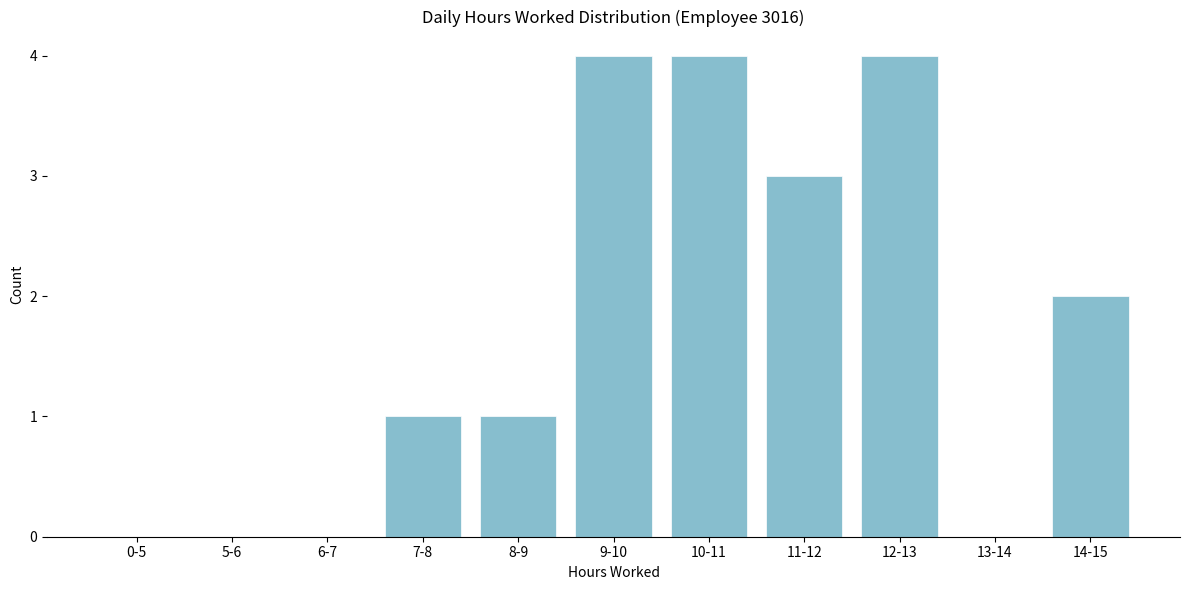

Reading left to right, extract all data points from this chart.

0-5=0	5-6=0	6-7=0	7-8=1	8-9=1	9-10=4	10-11=4	11-12=3	12-13=4	13-14=0	14-15=2